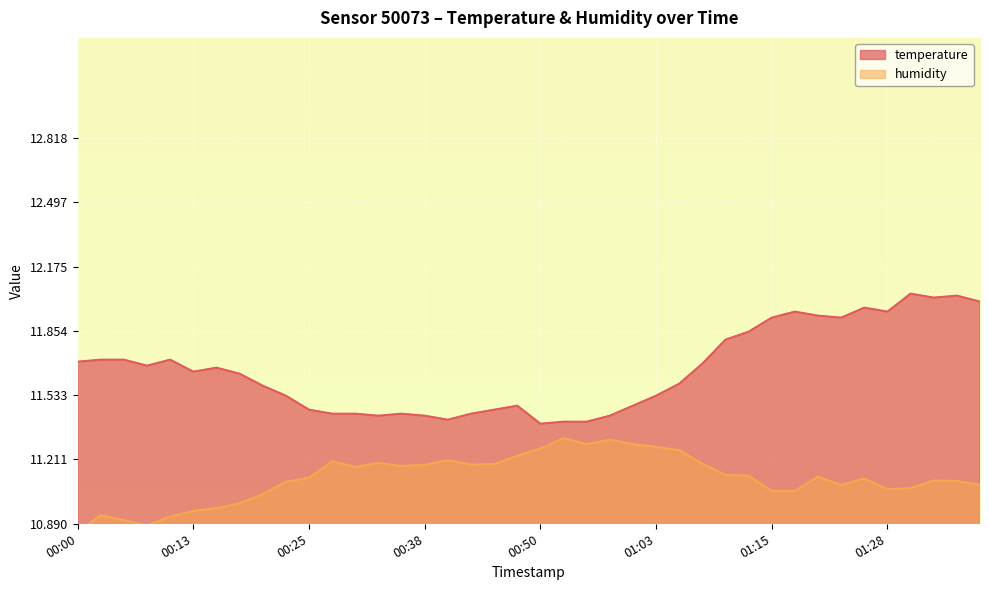

True or false: humidity has more than 1 interior local peaks.

True